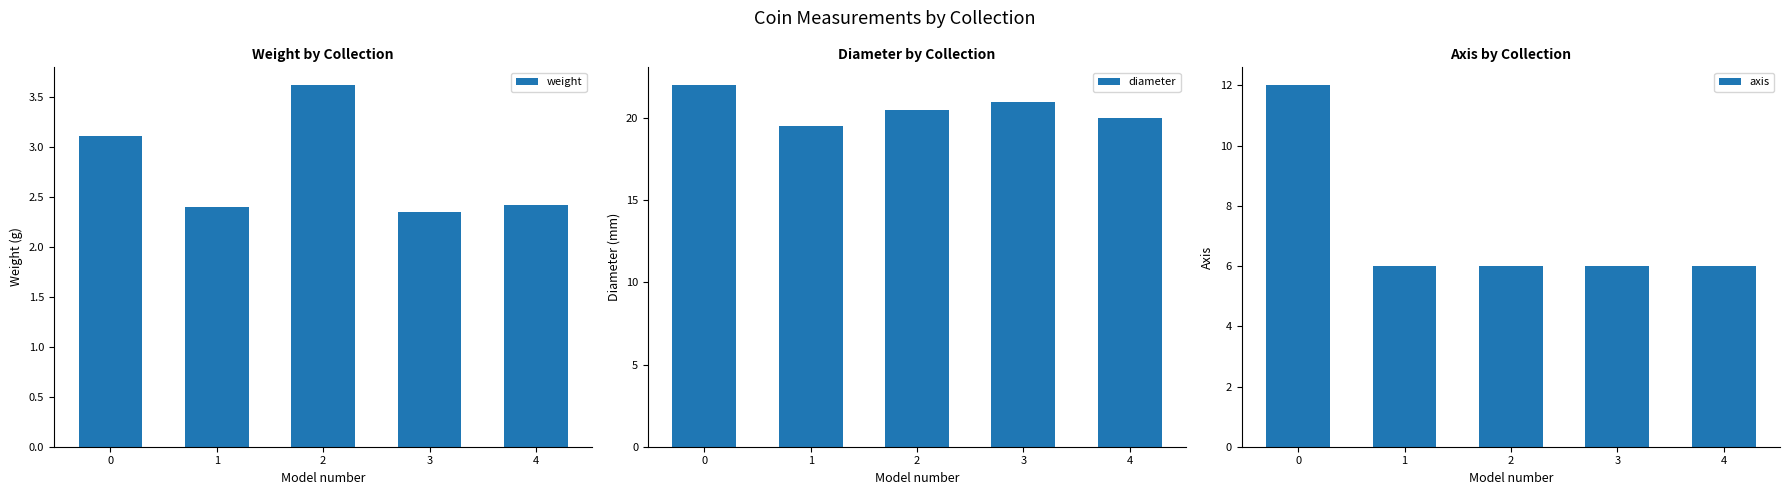

True or false: diameter has a value of 21.0 at 3.

True